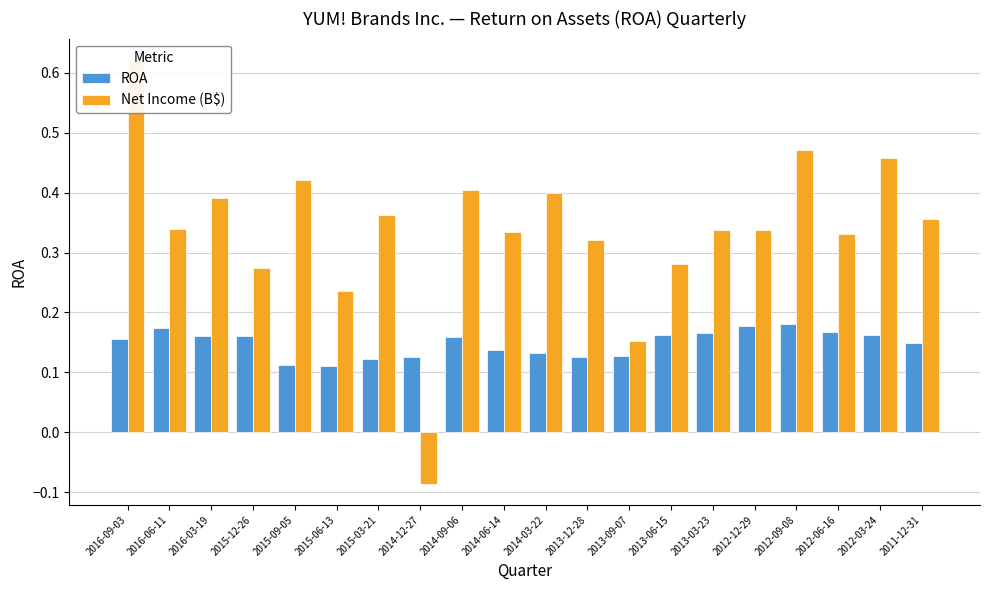

How many data points does each series have?

20